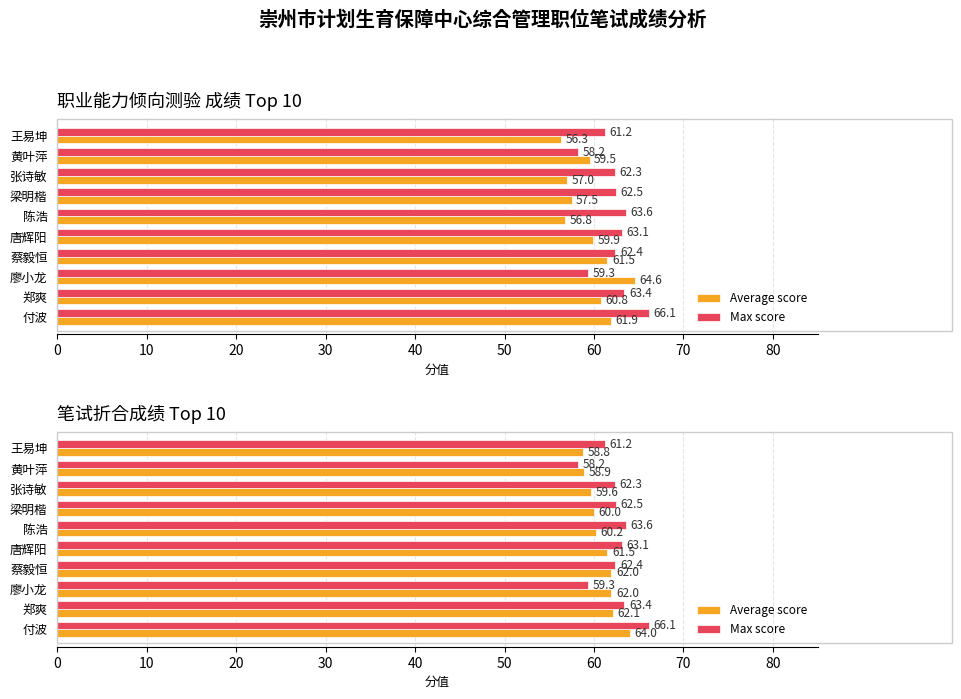

What are all the series names shown in the legend?

Average score, Max score